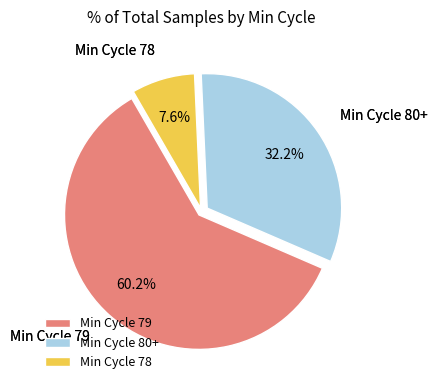

What is the smallest slice in the pie chart?

Min Cycle 78